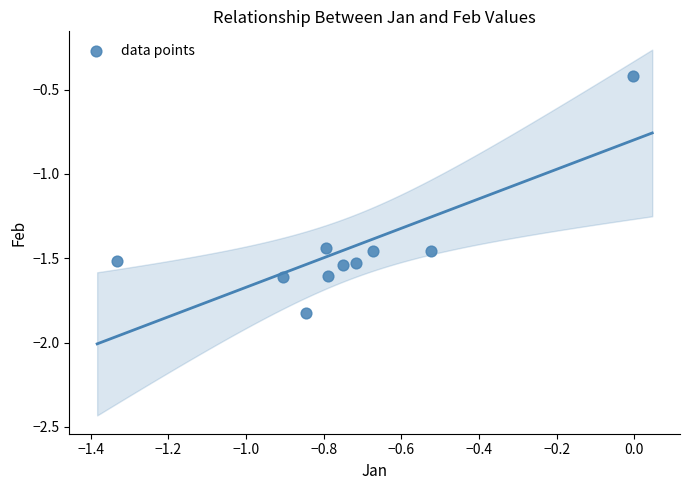

What is the range of X values (max minus min)?

1.3